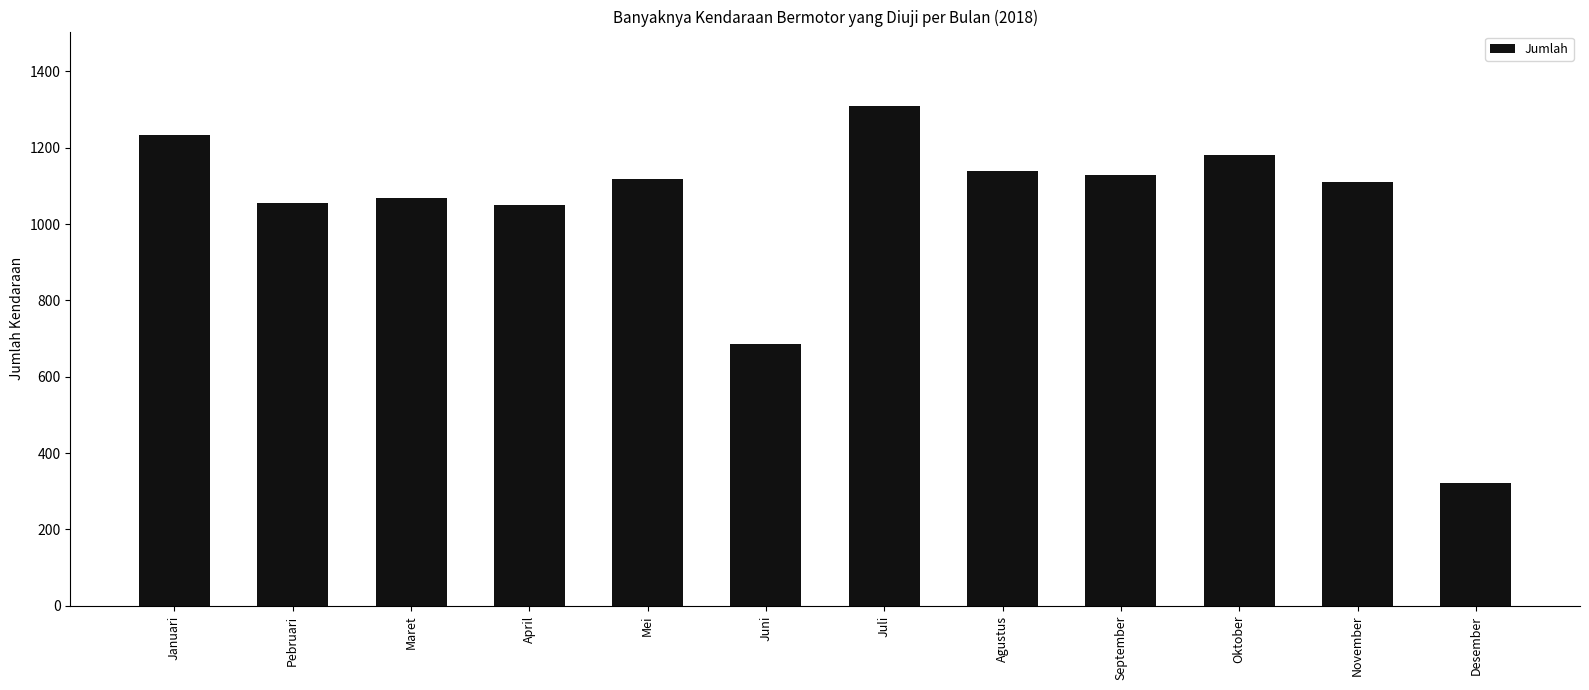

Between Desember and Maret, which is larger?

Maret